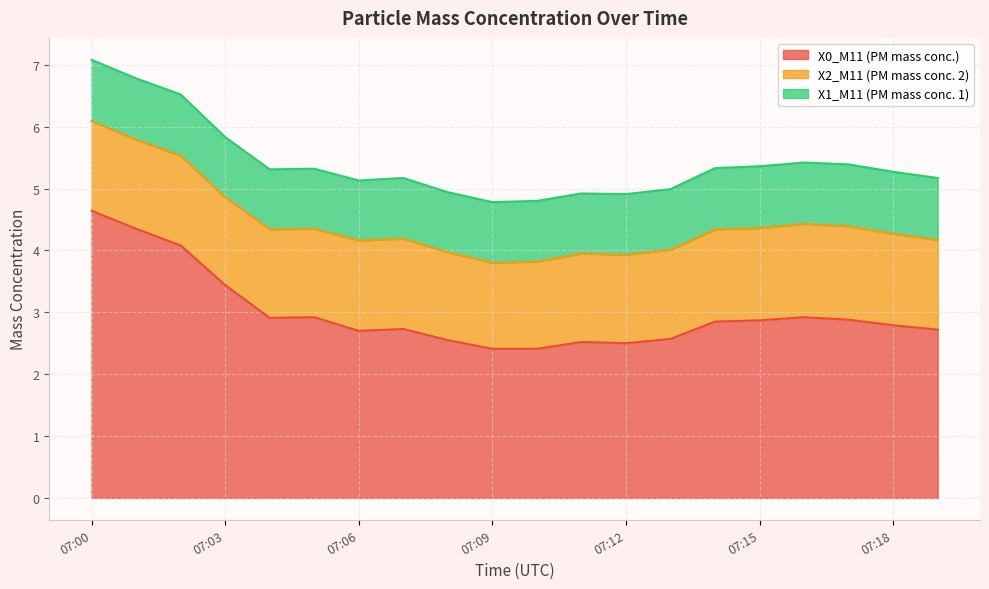

How many interior local valleys does the X0_M11 (PM mass conc.) series have?

3